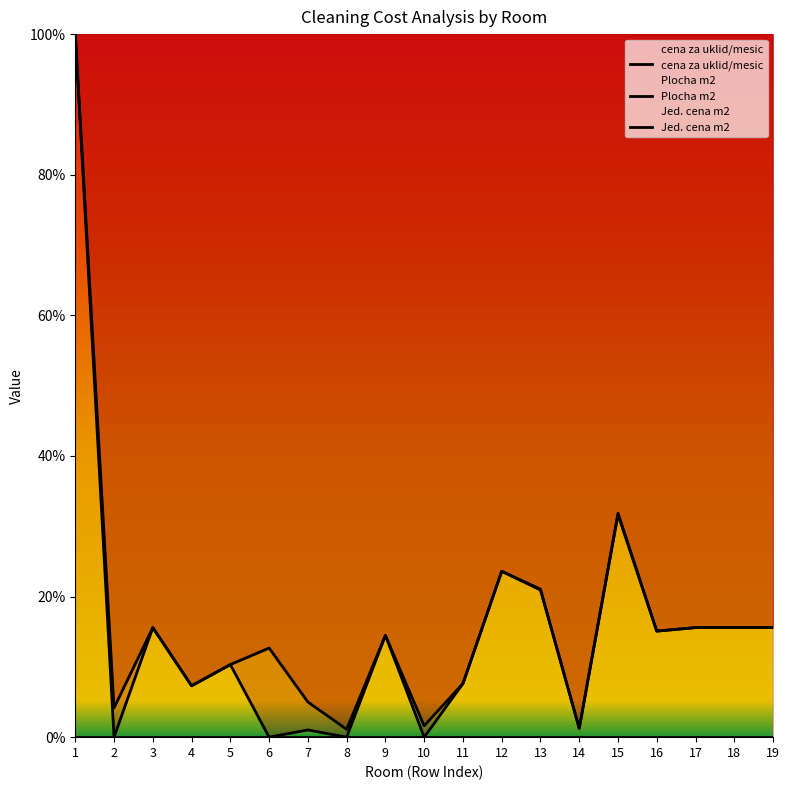

True or false: Plocha m2 has more than 2 interior local peaks.

True